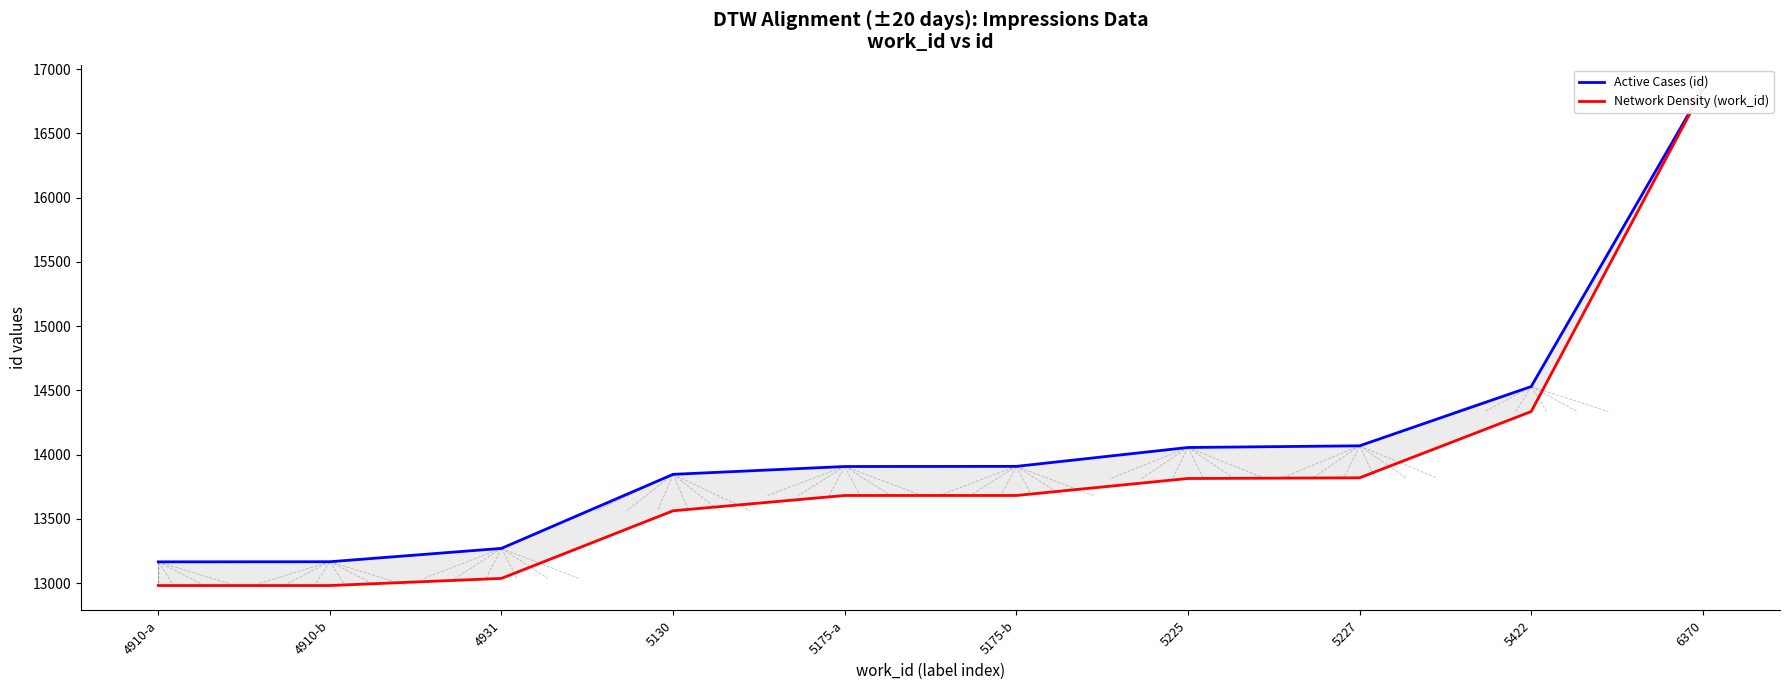

What are all the series names shown in the legend?

Active Cases (id), Network Density (work_id)